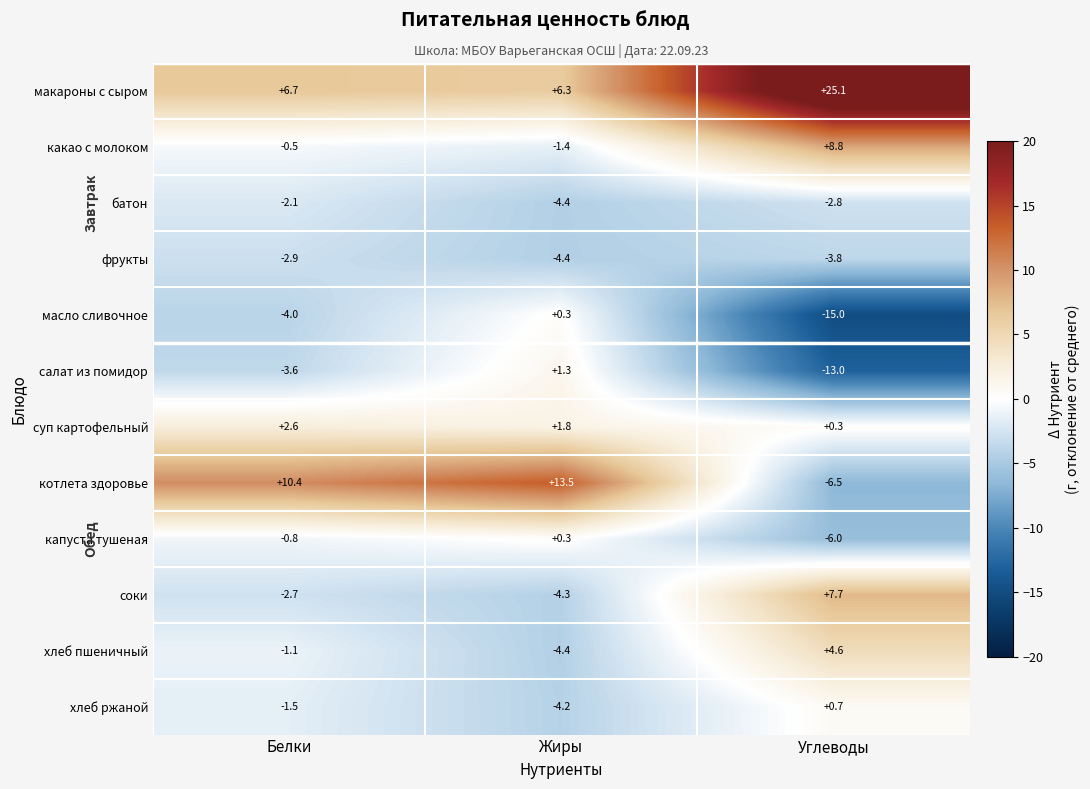

At which label does капуста тушеная first exceed 0?

Жиры